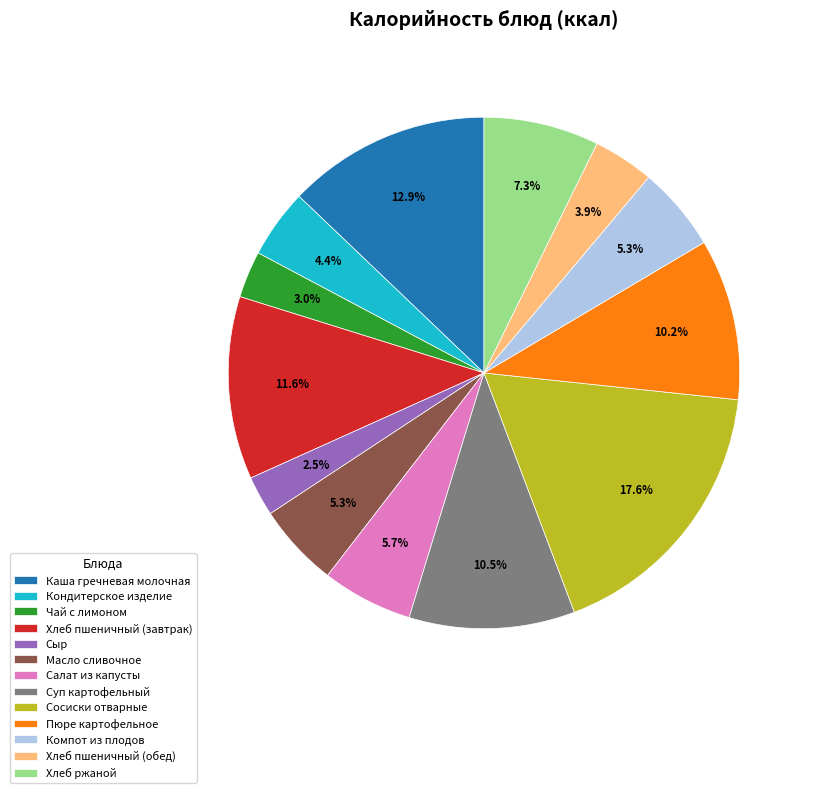

To the nearest percent, what is the difference between the Масло сливочное and Каша гречневая молочная slice percentages?

8%